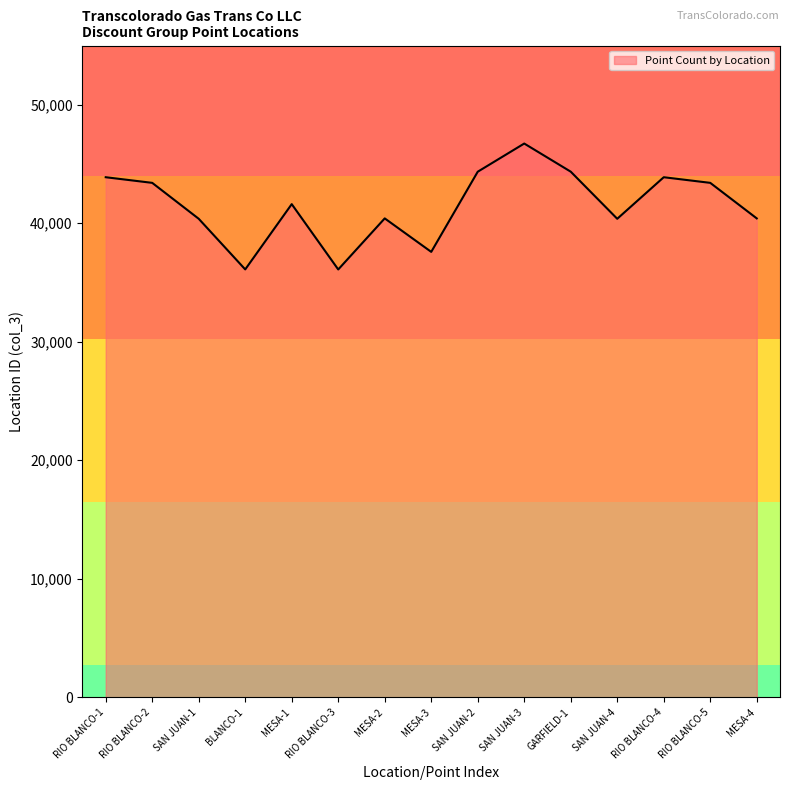

The chart shows a value of 44354 at GARFIELD-1. True or false?

True